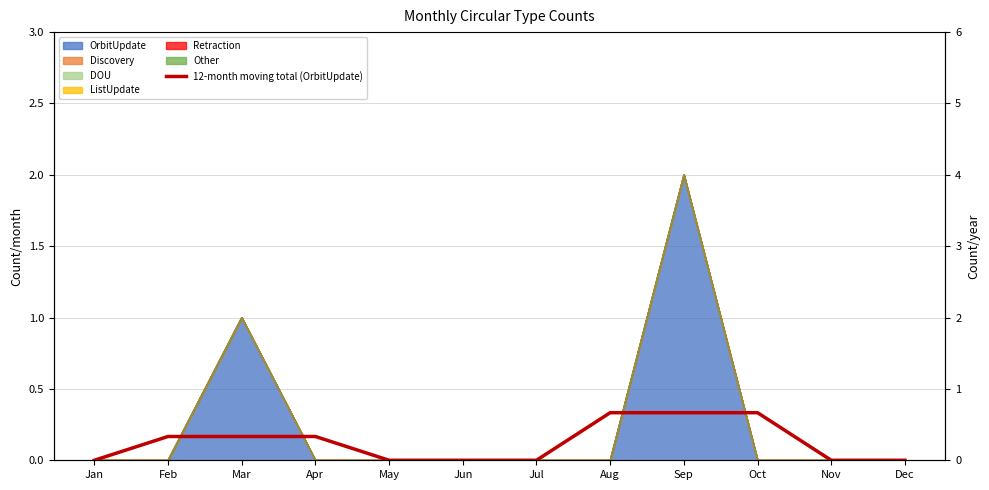

Reading left to right, what are all the values shown in this chart?

0.0	0.3	0.3	0.3	0.0	0.0	0.0	0.7	0.7	0.7	0.0	0.0